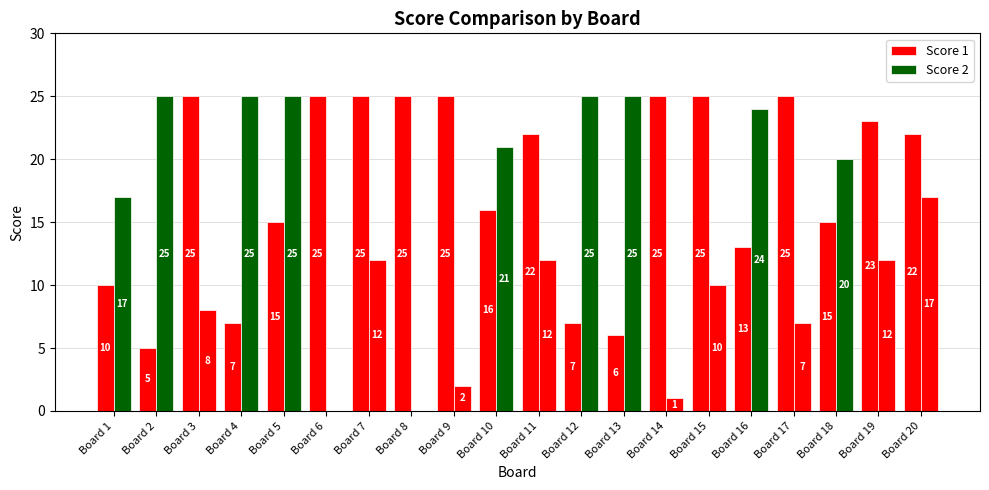

How many categories are shown in the chart?

20